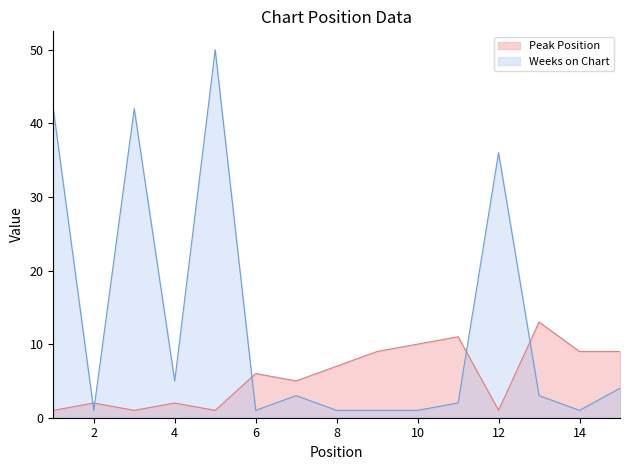

Rank the series by their average value, from lowest to highest.

Peak Position, Weeks on Chart